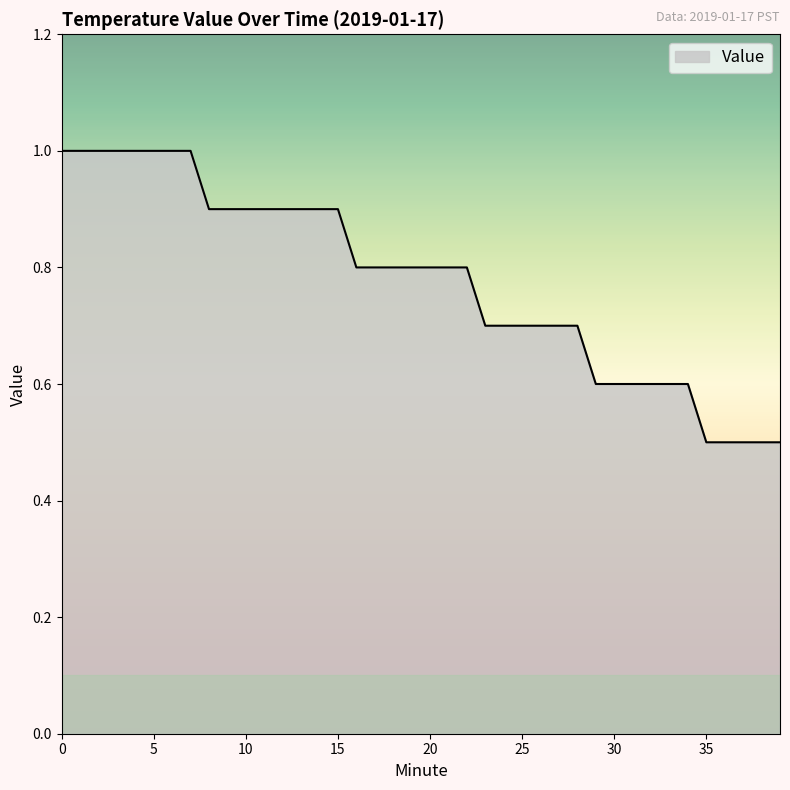

What is the greatest value displayed?

1.0